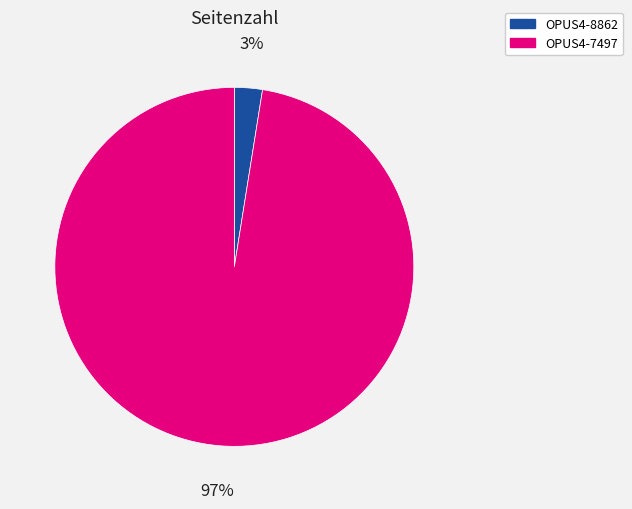

Do OPUS4-8862 and OPUS4-7497 together represent more than half of the pie?

Yes